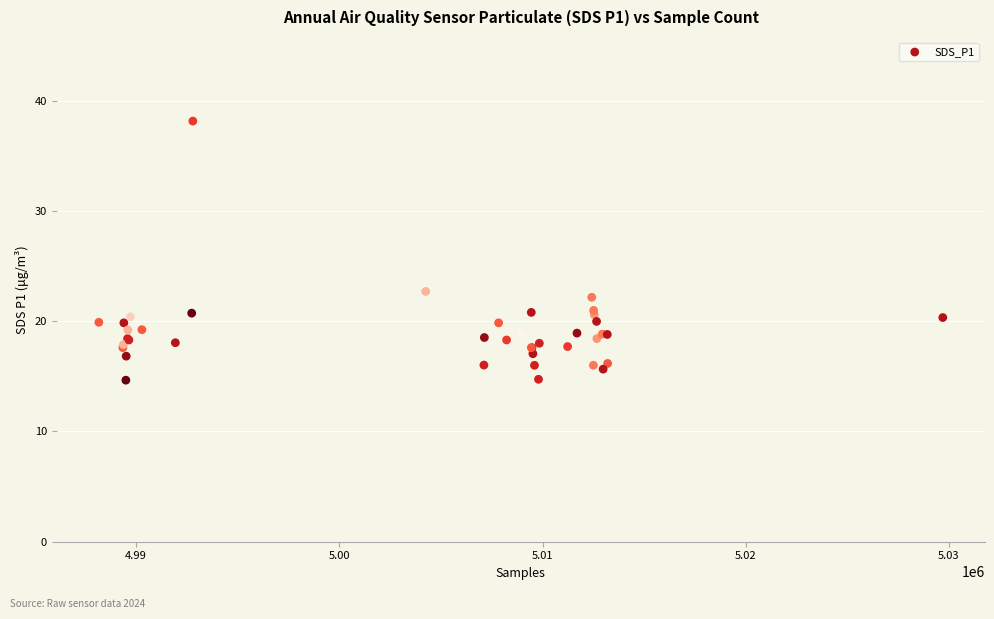

What Y value in the scatter plot is closest to 26?

22.7